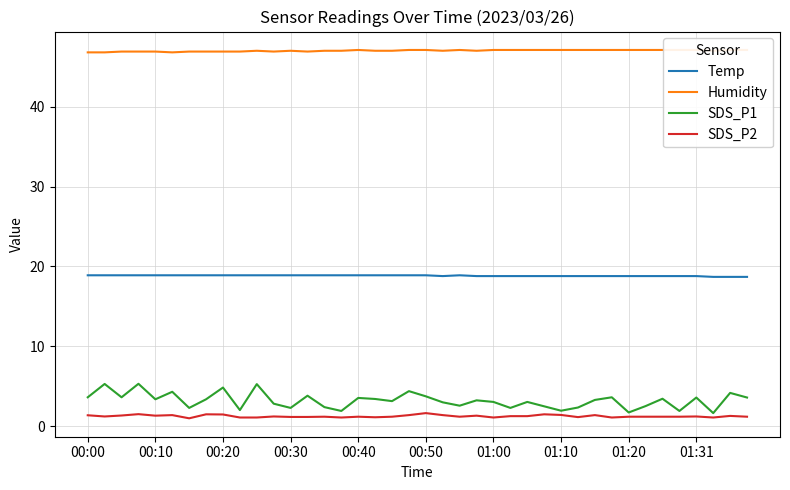

True or false: SDS_P2 and SDS_P1 intersect in this chart.

False